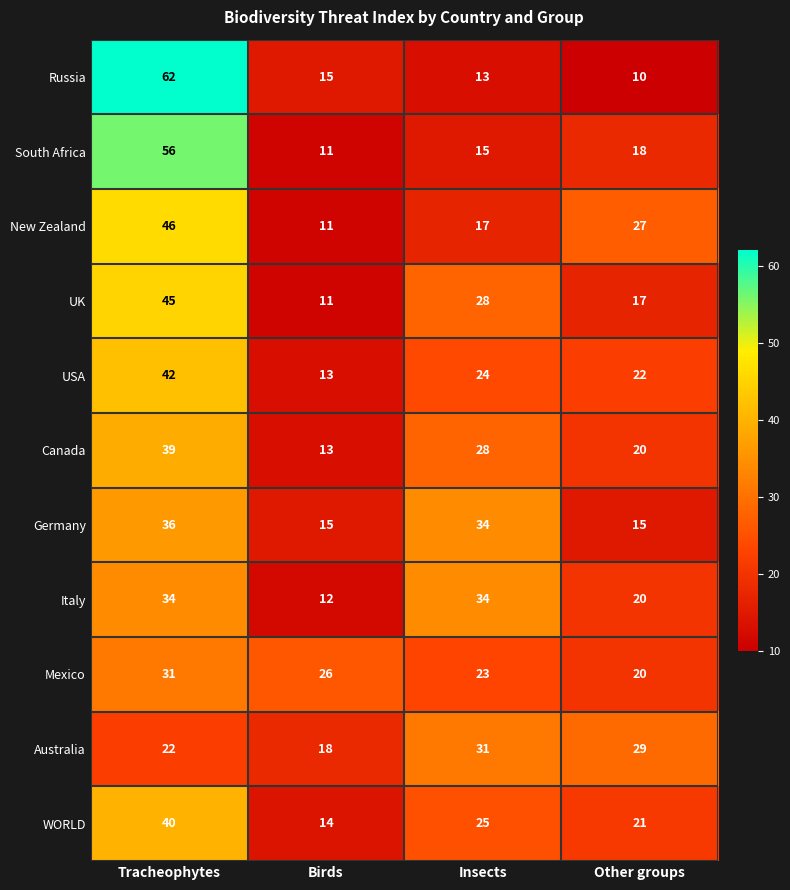

At which label does New Zealand reach its peak?

Tracheophytes